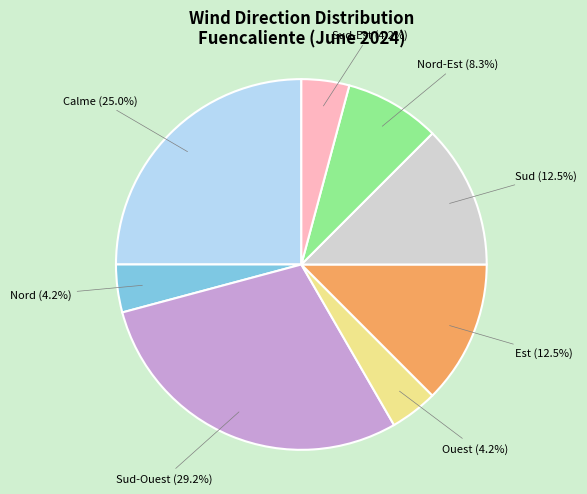

Is there a majority slice in this chart?

No